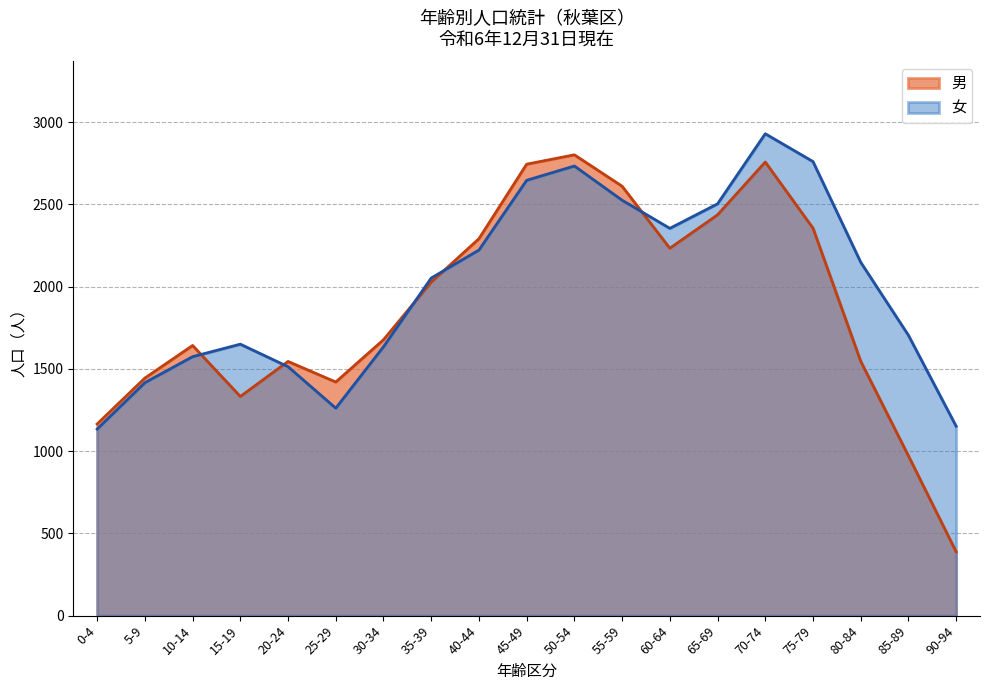

What is the label of the 1st point from the left?

0-4